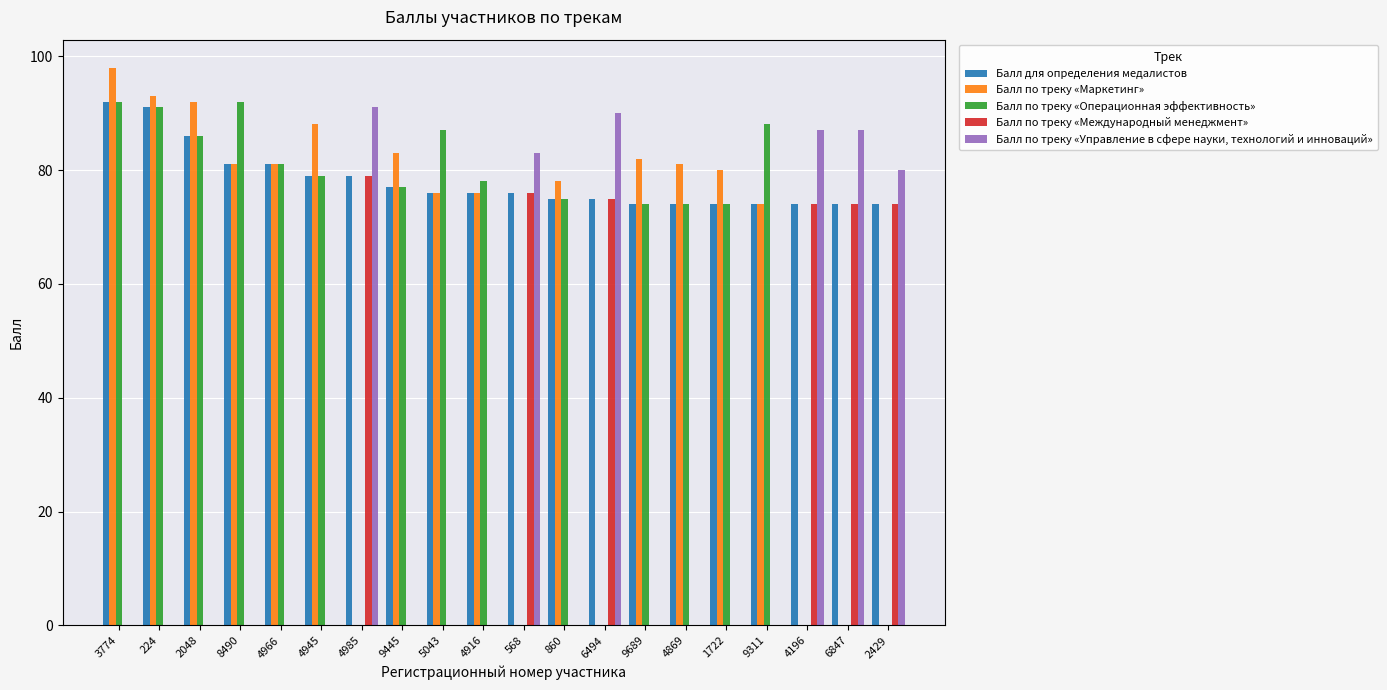

Count the number of data series in this chart.

5